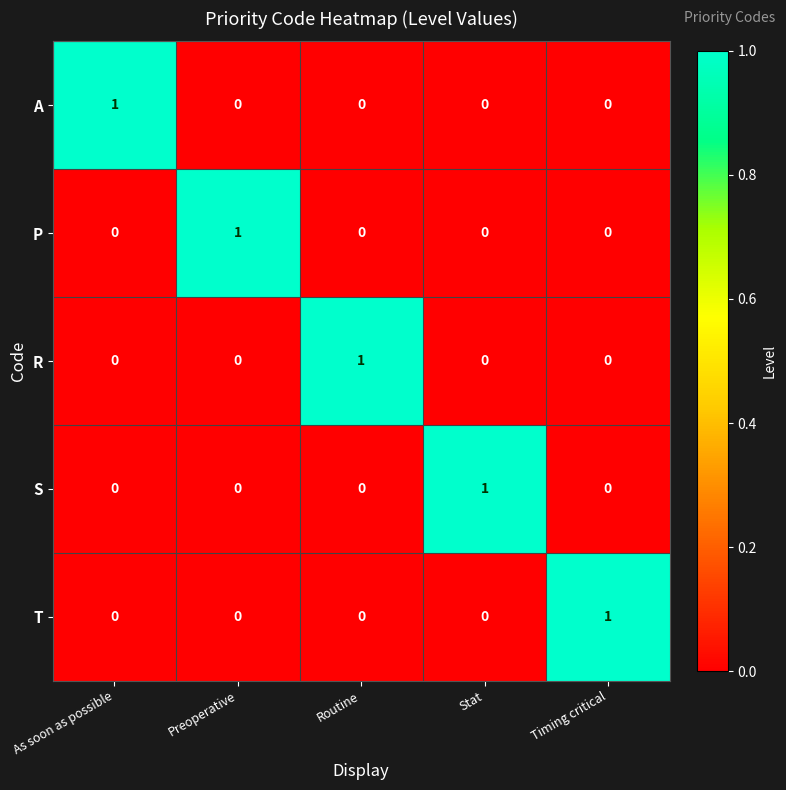

True or false: P has a value of 1 at Timing critical.

False